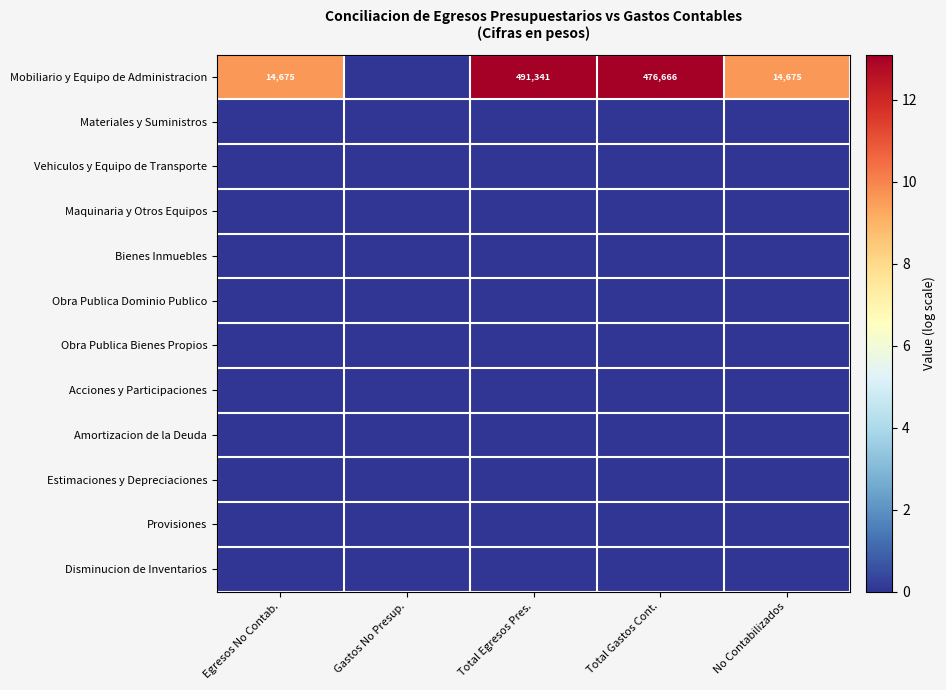

The value of Mobiliario y Equipo de Administracion at Egresos No Contab. is 14675. True or false?

True